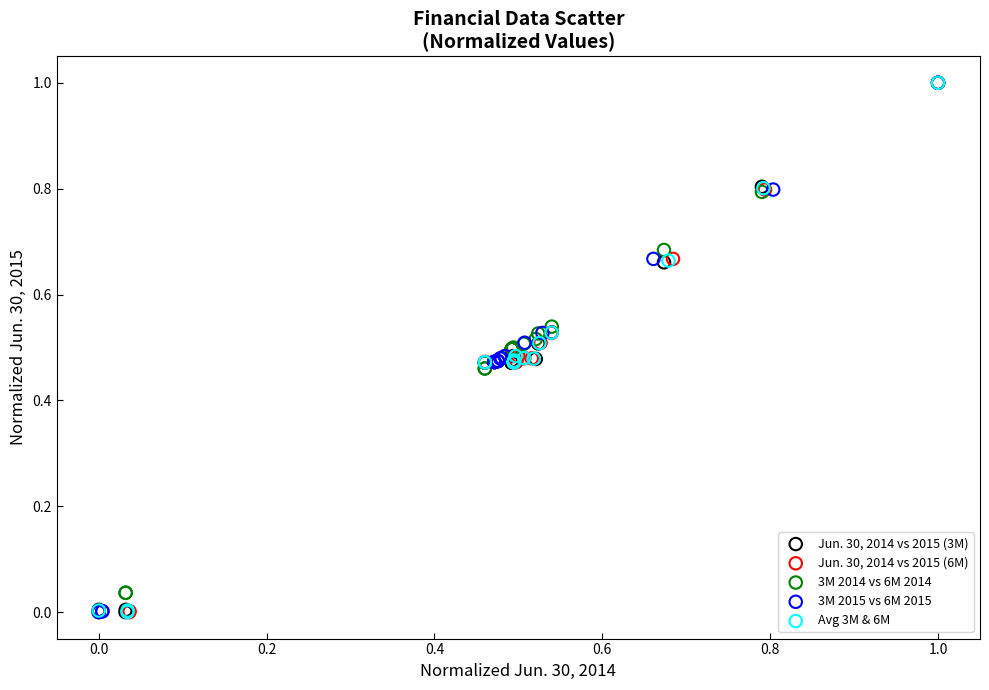

What are all the series names shown in the legend?

Jun. 30, 2014 vs 2015 (3M), Jun. 30, 2014 vs 2015 (6M), 3M 2014 vs 6M 2014, 3M 2015 vs 6M 2015, Avg 3M & 6M